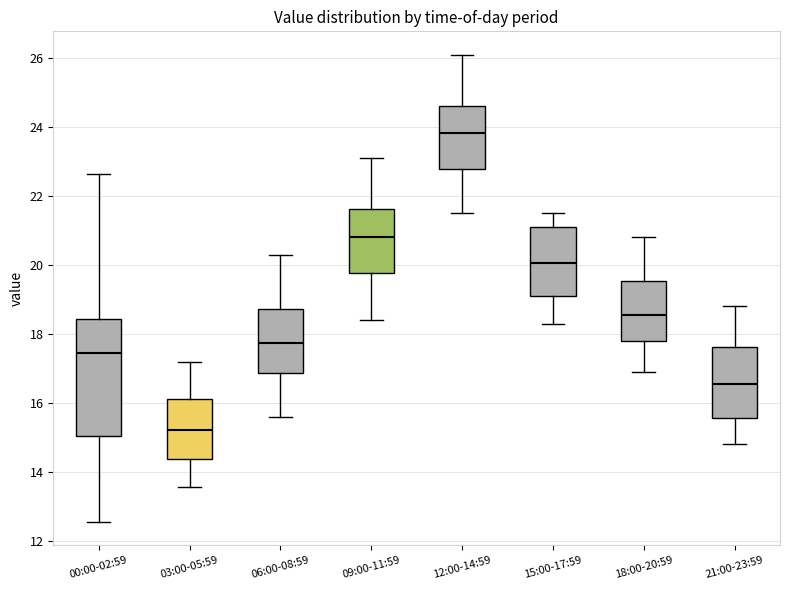

Reading left to right, transcribe this box plot: for each box, give where its median line is, the range the box spans, and where its two whiskers end, as read against the y-axis. The values are not printed on the chart, so give them approximately, as read against the axis.

00:00-02:59: median 17.4, box 15.0 to 18.4, whiskers 12.6 to 22.6
03:00-05:59: median 15.2, box 14.4 to 16.2, whiskers 13.6 to 17.2
06:00-08:59: median 17.8, box 16.8 to 18.8, whiskers 15.6 to 20.4
09:00-11:59: median 20.8, box 19.8 to 21.6, whiskers 18.4 to 23.2
12:00-14:59: median 23.8, box 22.8 to 24.6, whiskers 21.6 to 26.2
15:00-17:59: median 20.0, box 19.2 to 21.2, whiskers 18.4 to 21.6
18:00-20:59: median 18.6, box 17.8 to 19.6, whiskers 17.0 to 20.8
21:00-23:59: median 16.6, box 15.6 to 17.6, whiskers 14.8 to 18.8